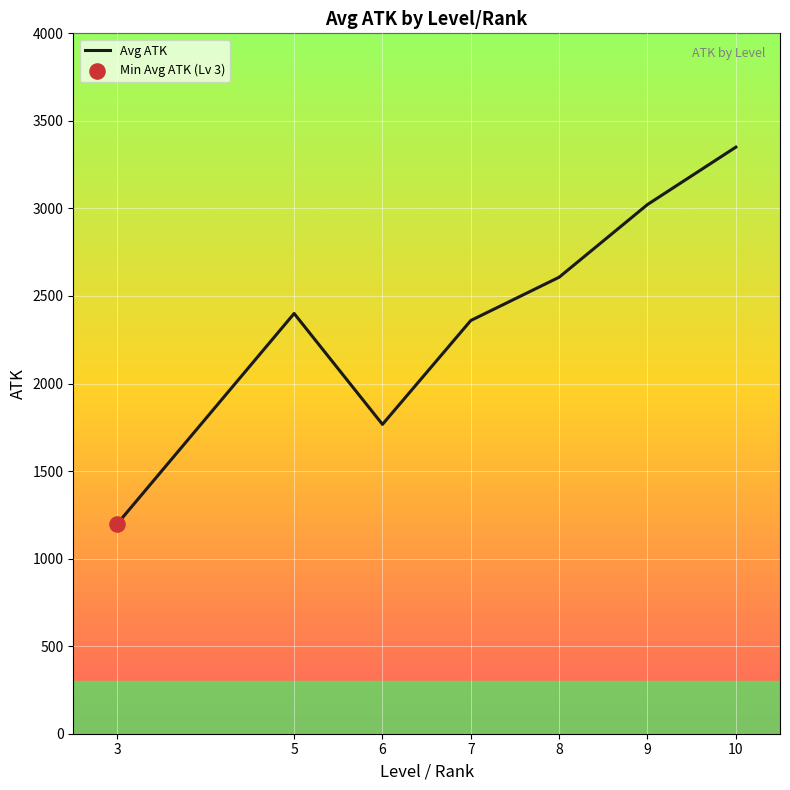

What is the ratio of the value at 10 to the value at 5?

1.4